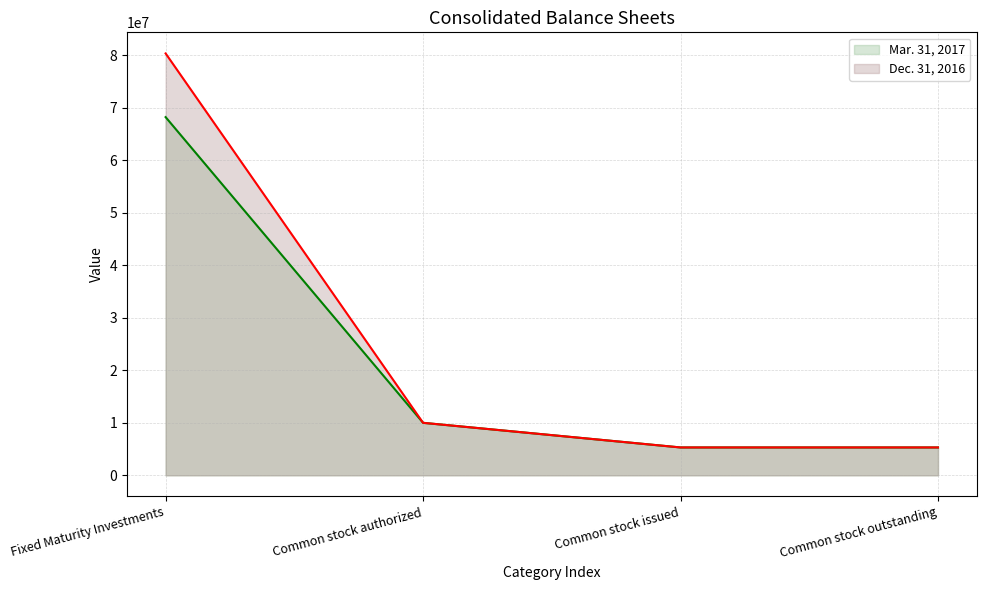

Rank the series by their average value, from highest to lowest.

Dec. 31, 2016, Mar. 31, 2017